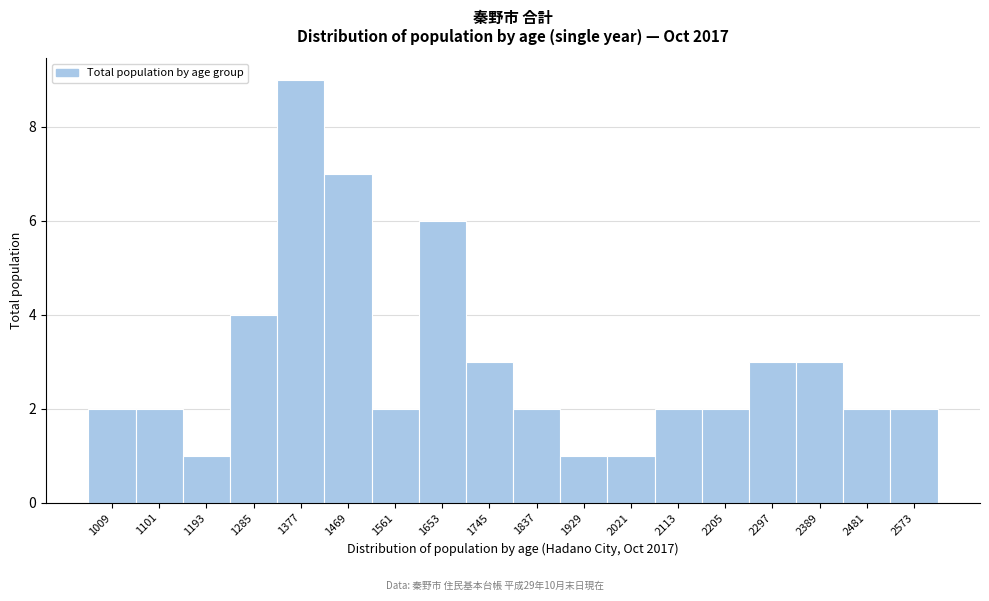

Reading left to right, extract all data points from this chart.

1009=2	1101=2	1193=1	1285=4	1377=9	1469=7	1561=2	1653=6	1745=3	1837=2	1929=1	2021=1	2113=2	2205=2	2297=3	2389=3	2481=2	2573=2